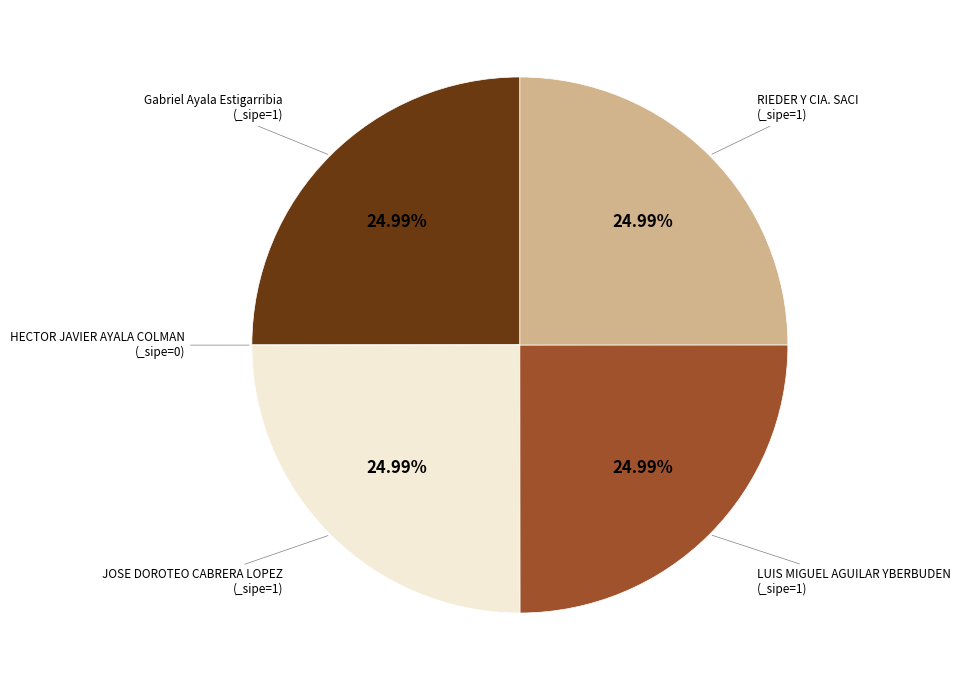

Is there any slice that represents more than half of the pie?

No